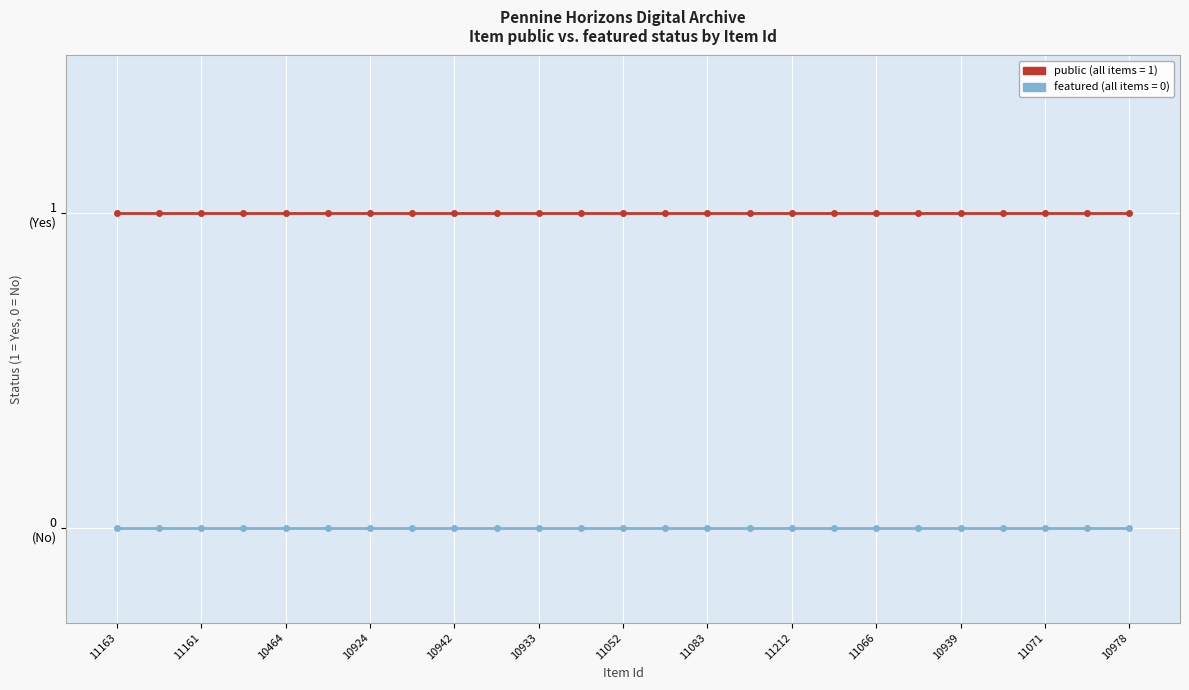

At which category is the sum across all series the highest?

11163